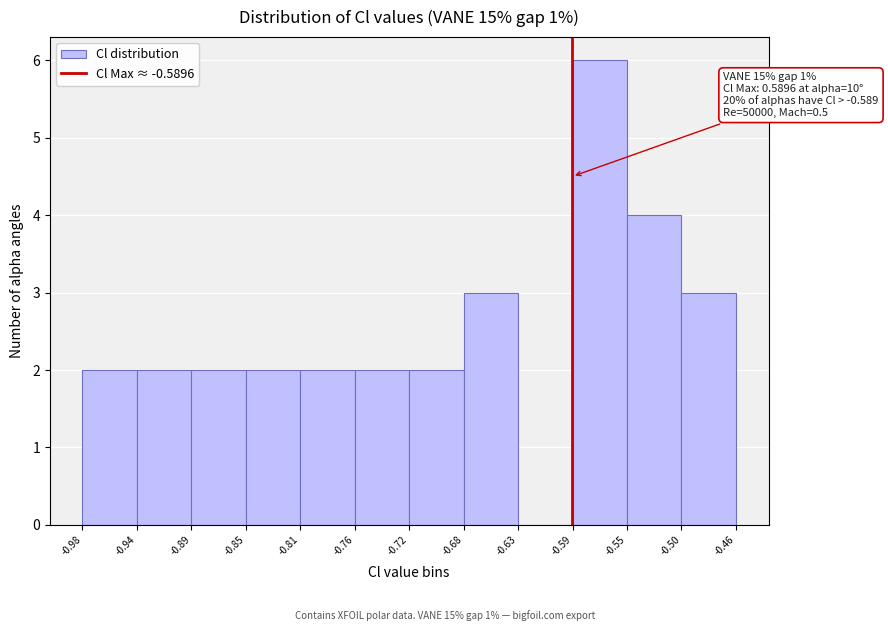

Over which range of the x-axis is the bar tallest?

-0.59 to -0.55